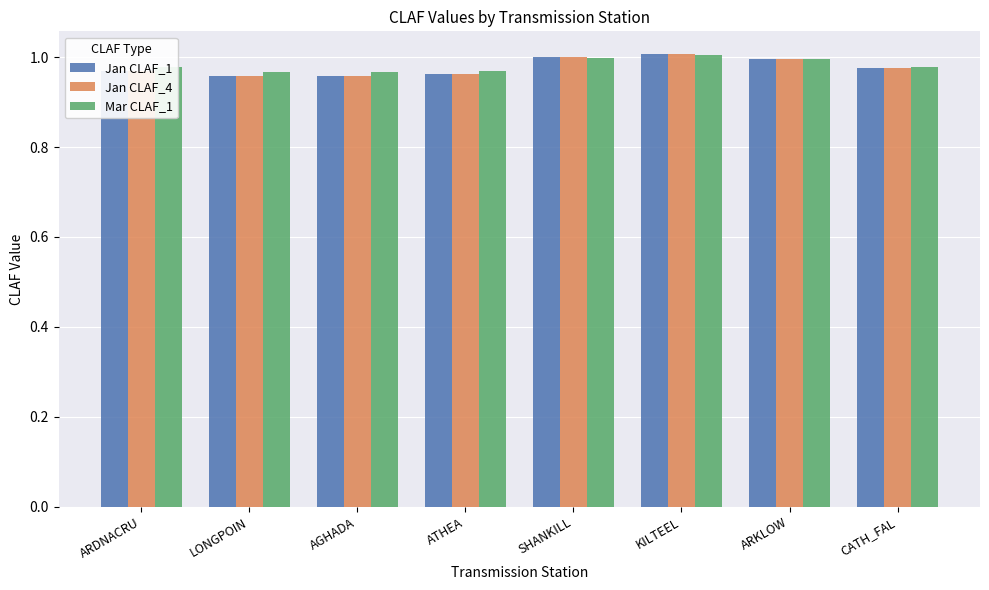

What is the total value across all series at AGHADA?

2.9